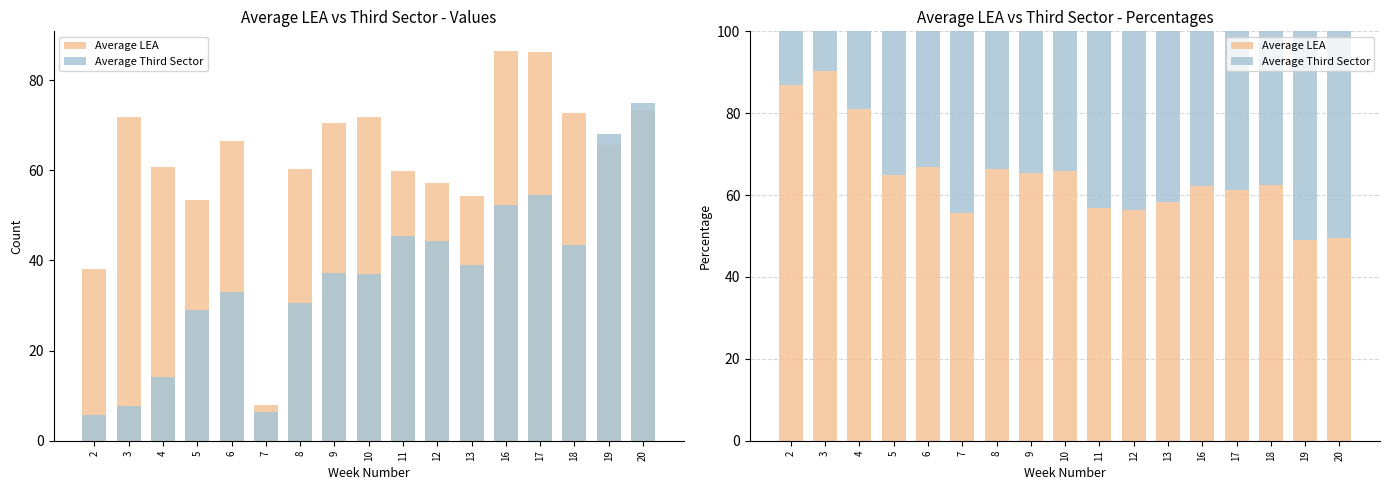

What is the smallest value displayed?

9.6